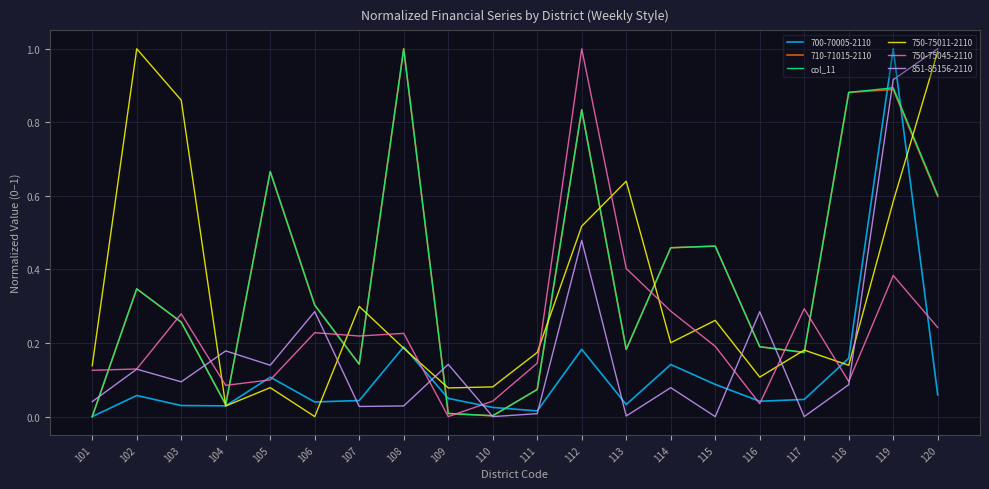

What is the maximum value shown in the chart?

1.0